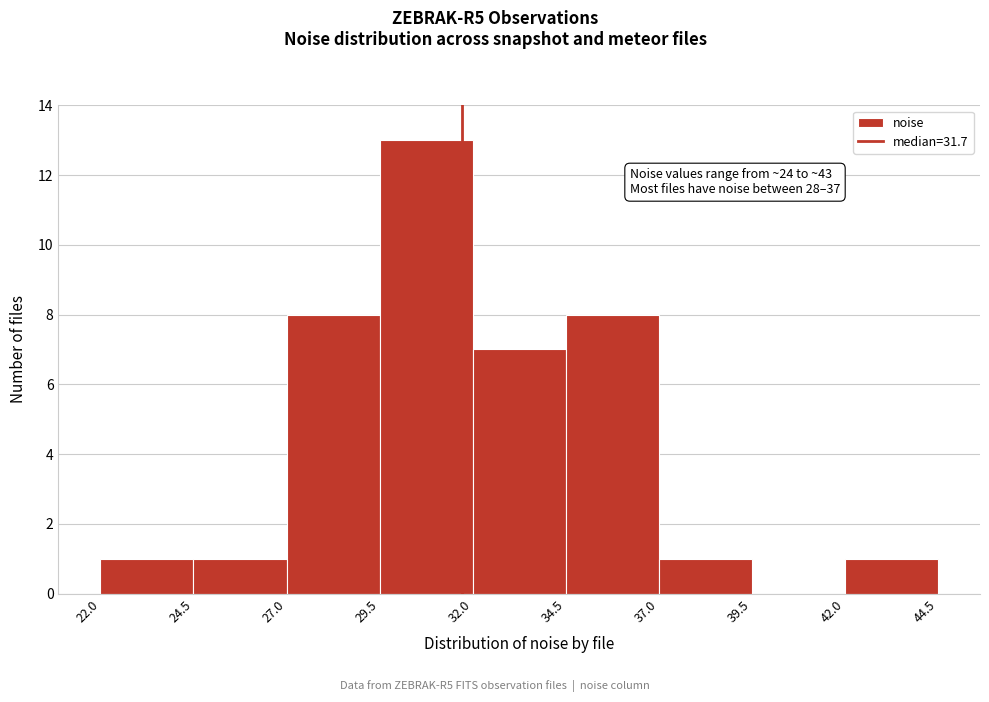

Over which range of the x-axis is the bar tallest?

29.5 to 32.0